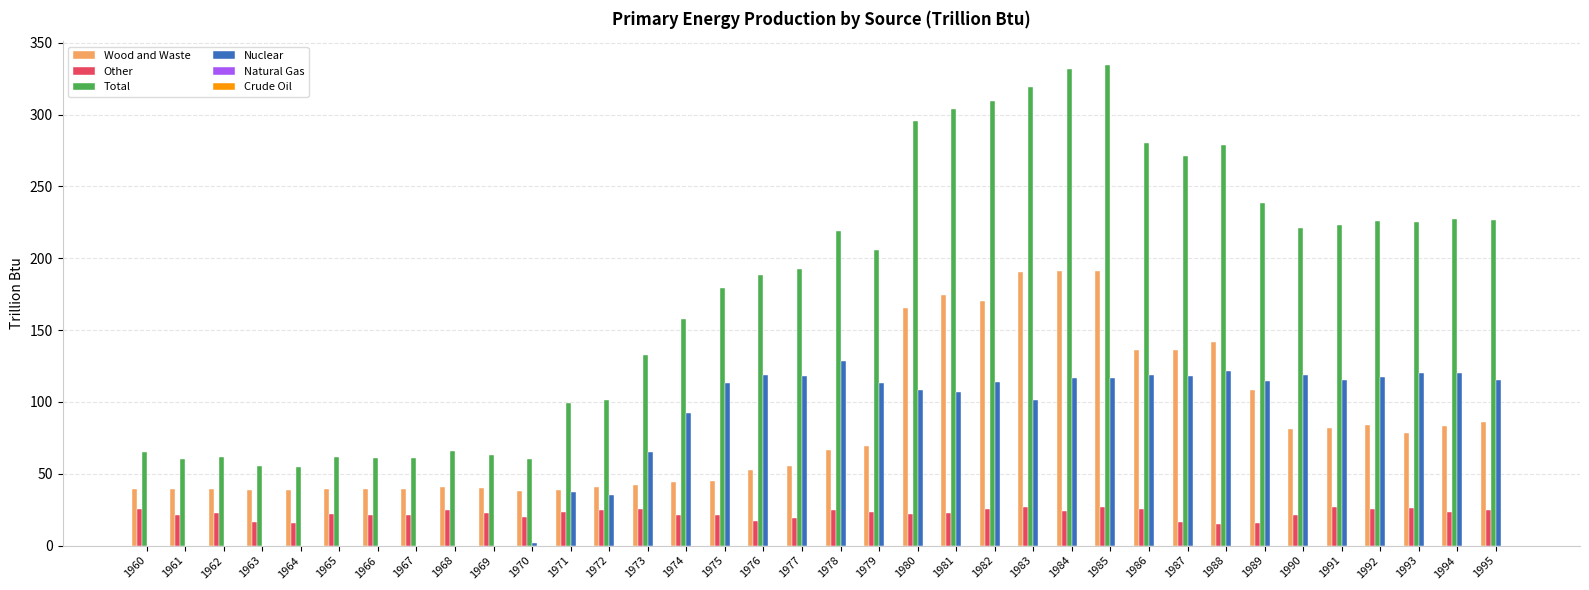

Does the chart contain stacked bars?

No